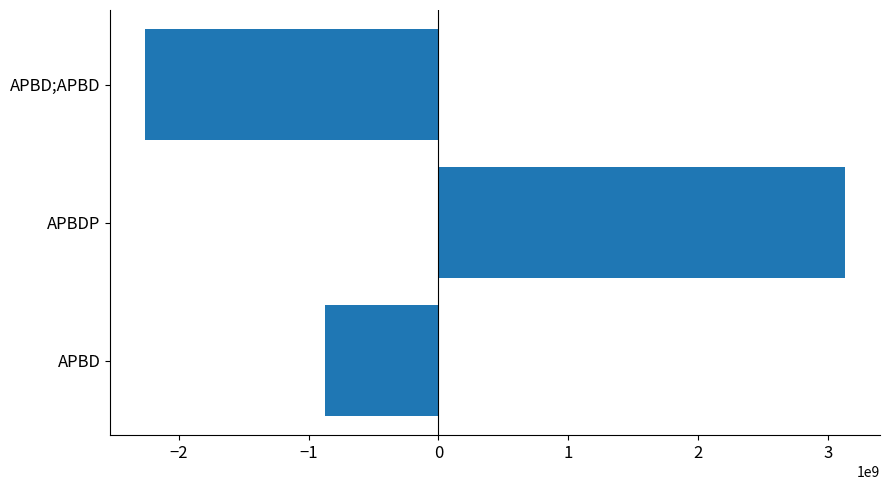

What is the maximum value shown in the chart?

3128755045